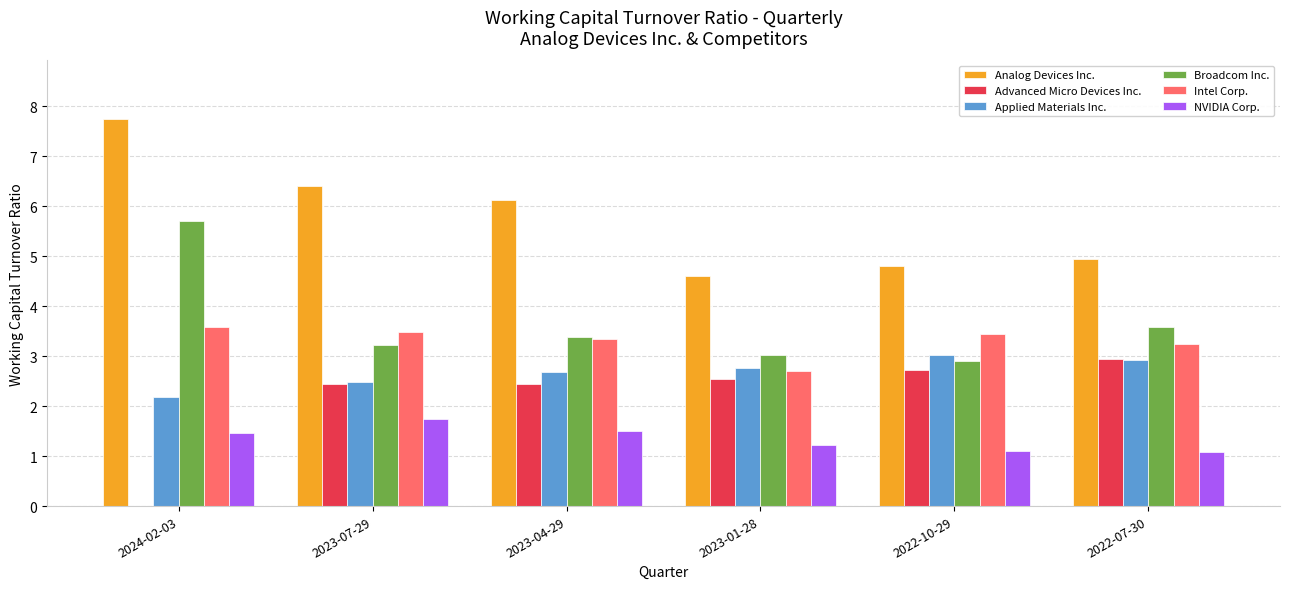

Is the value of Applied Materials Inc. at 2023-01-28 greater than the value of Intel Corp. at 2023-07-29?

No